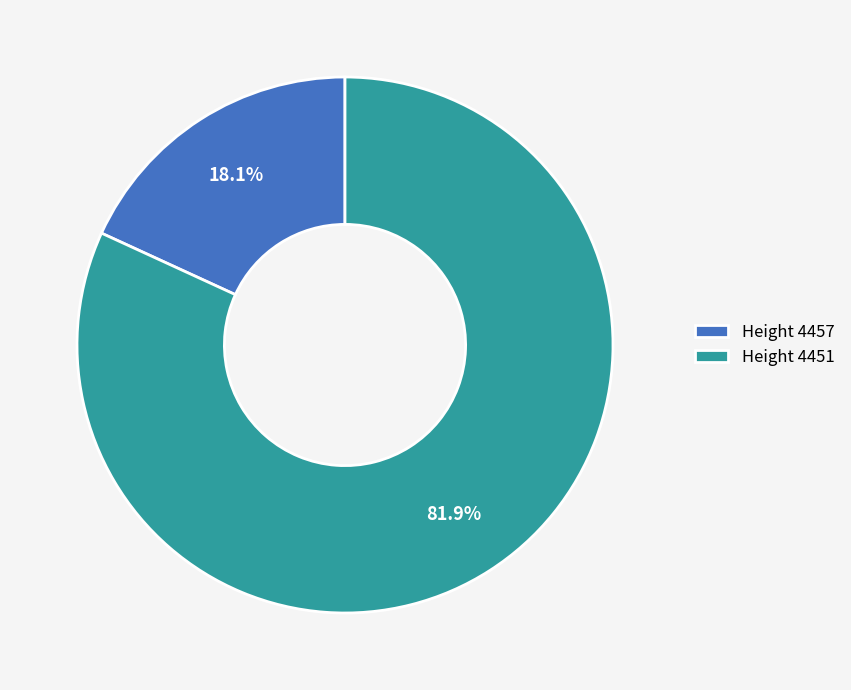

What is the ratio of the value at Height 4451 to the value at Height 4457?

4.5